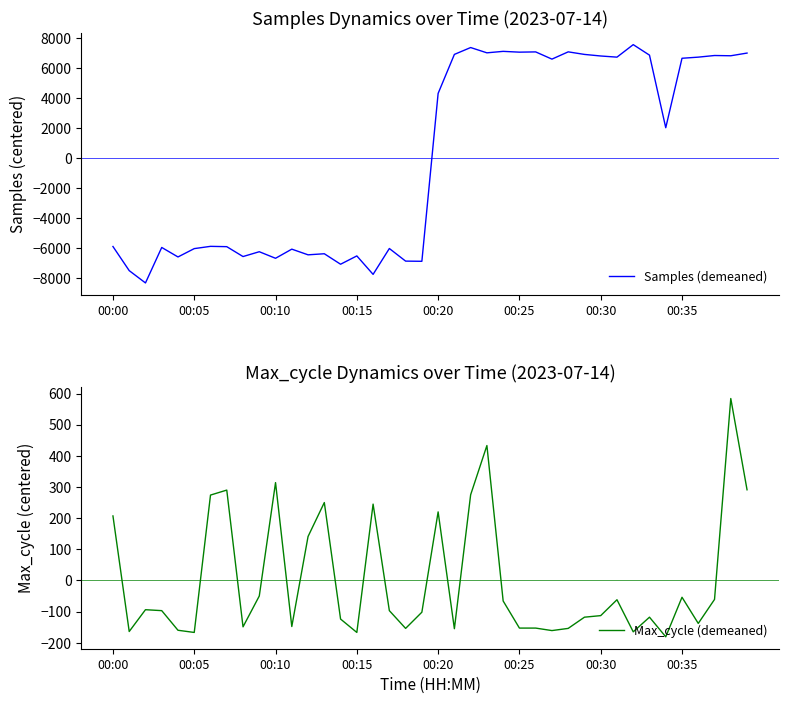

How many positive values does the Samples (demeaned) series have?

20